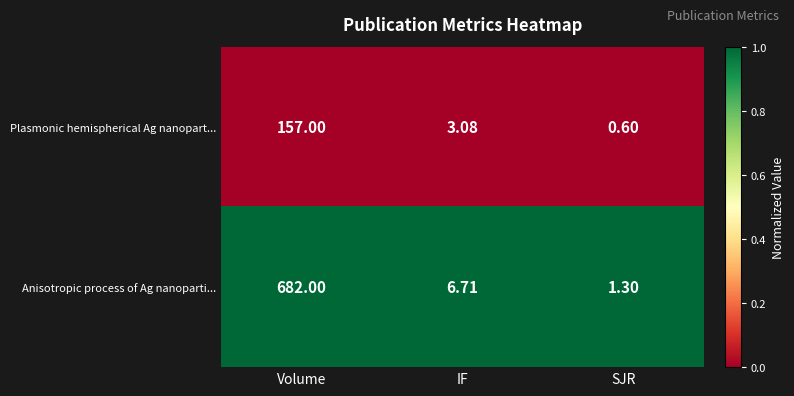

Which series has the largest total across all categories?

Anisotropic process of Ag nanoparti...